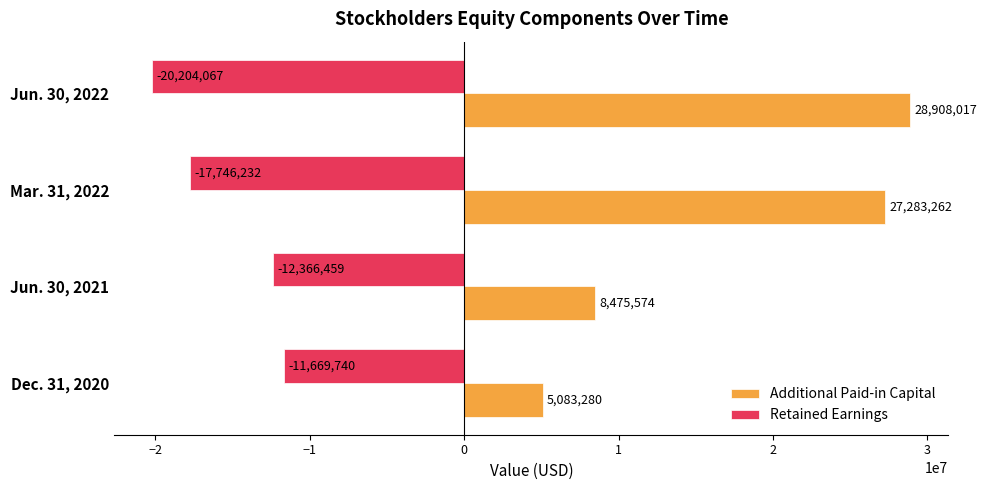

Read the Retained Earnings value at Mar. 31, 2022.

-17746232